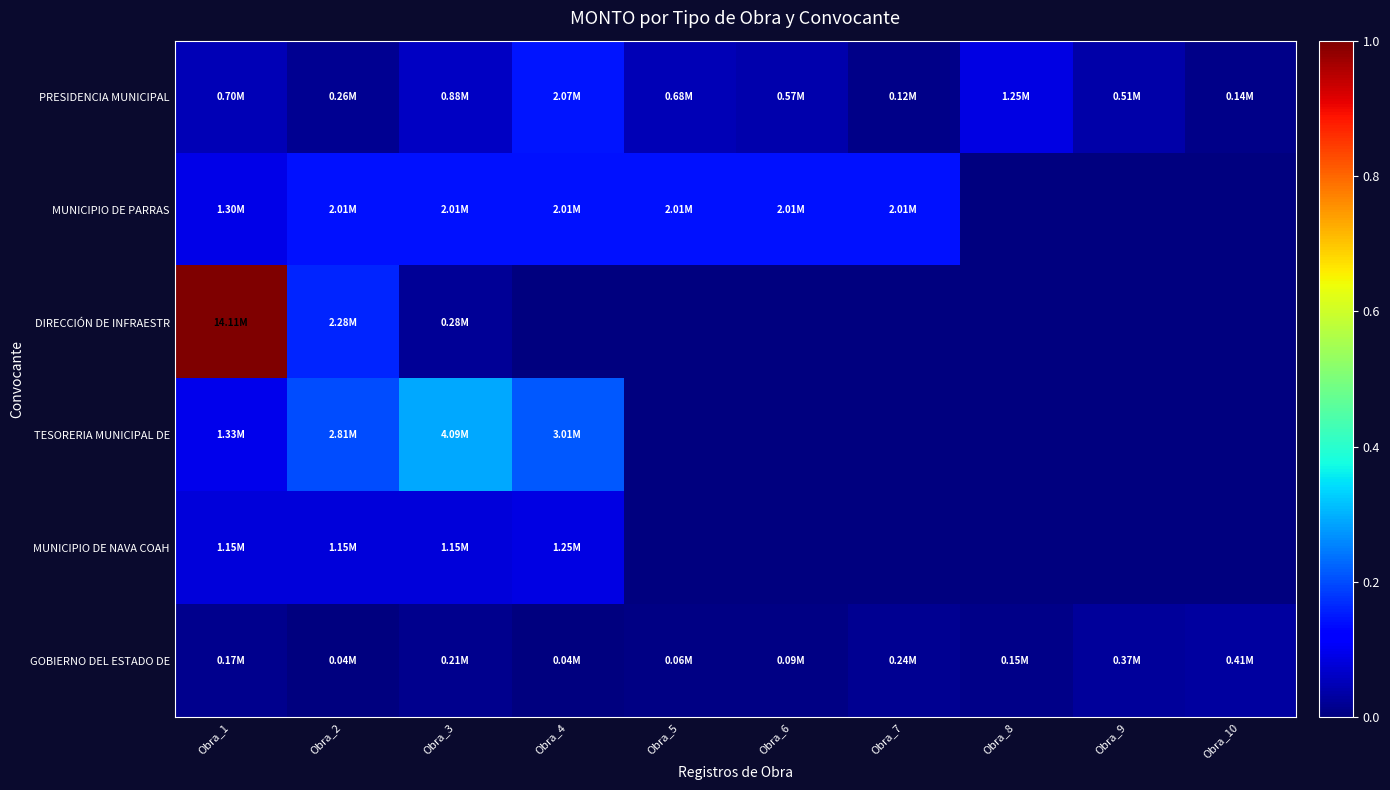

Reading left to right, transcribe all the data shown in this chart.

PRESIDENCIA MUNICIPAL: Obra_1=0.0	Obra_2=0.0	Obra_3=0.1	Obra_4=0.1	Obra_5=0.0	Obra_6=0.0	Obra_7=0.0	Obra_8=0.1	Obra_9=0.0	Obra_10=0.0
MUNICIPIO DE PARRAS: Obra_1=0.1	Obra_2=0.1	Obra_3=0.1	Obra_4=0.1	Obra_5=0.1	Obra_6=0.1	Obra_7=0.1	Obra_8=0.0	Obra_9=0.0	Obra_10=0.0
DIRECCIÓN DE INFRAESTR: Obra_1=1.0	Obra_2=0.2	Obra_3=0.0	Obra_4=0.0	Obra_5=0.0	Obra_6=0.0	Obra_7=0.0	Obra_8=0.0	Obra_9=0.0	Obra_10=0.0
TESORERIA MUNICIPAL DE: Obra_1=0.1	Obra_2=0.2	Obra_3=0.3	Obra_4=0.2	Obra_5=0.0	Obra_6=0.0	Obra_7=0.0	Obra_8=0.0	Obra_9=0.0	Obra_10=0.0
MUNICIPIO DE NAVA COAH: Obra_1=0.1	Obra_2=0.1	Obra_3=0.1	Obra_4=0.1	Obra_5=0.0	Obra_6=0.0	Obra_7=0.0	Obra_8=0.0	Obra_9=0.0	Obra_10=0.0
GOBIERNO DEL ESTADO DE: Obra_1=0.0	Obra_2=0.0	Obra_3=0.0	Obra_4=0.0	Obra_5=0.0	Obra_6=0.0	Obra_7=0.0	Obra_8=0.0	Obra_9=0.0	Obra_10=0.0